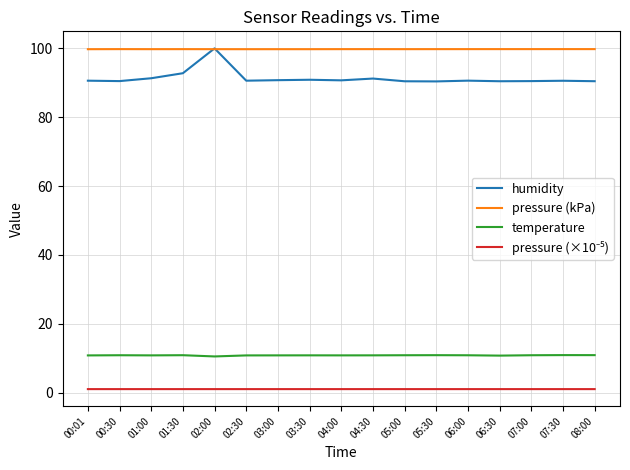

True or false: temperature and pressure (kPa) cross at least once.

False